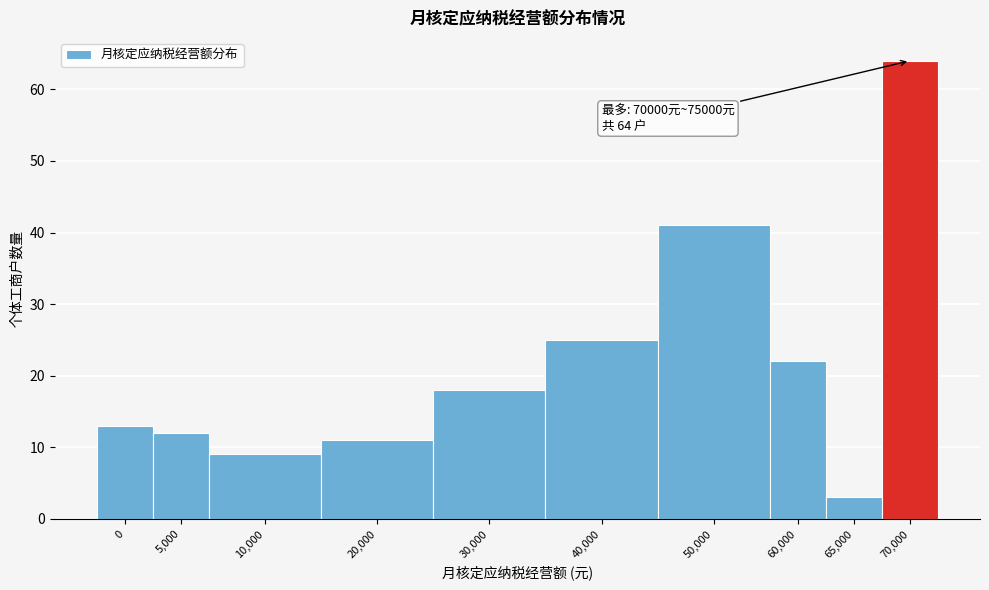

Reading right to left, extract all data points from this chart.

70,000=64	65,000=3	60,000=22	50,000=41	40,000=25	30,000=18	20,000=11	10,000=9	5,000=12	0=13